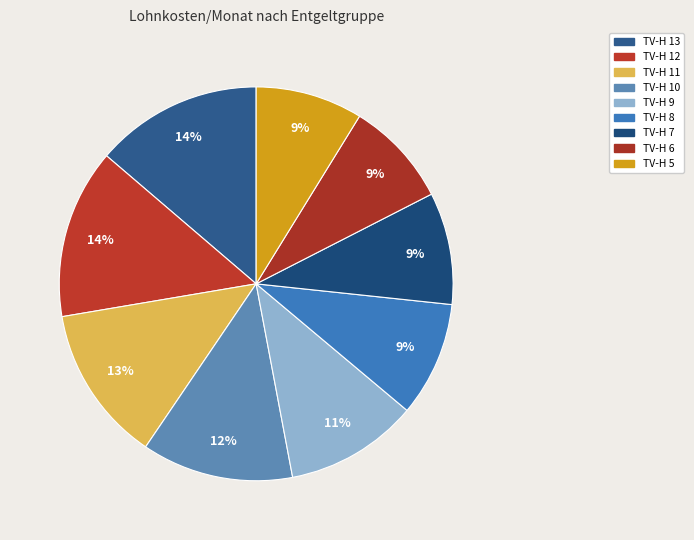

To the nearest percent, what is the combined percentage of TV-H 6 and TV-H 10?

21%